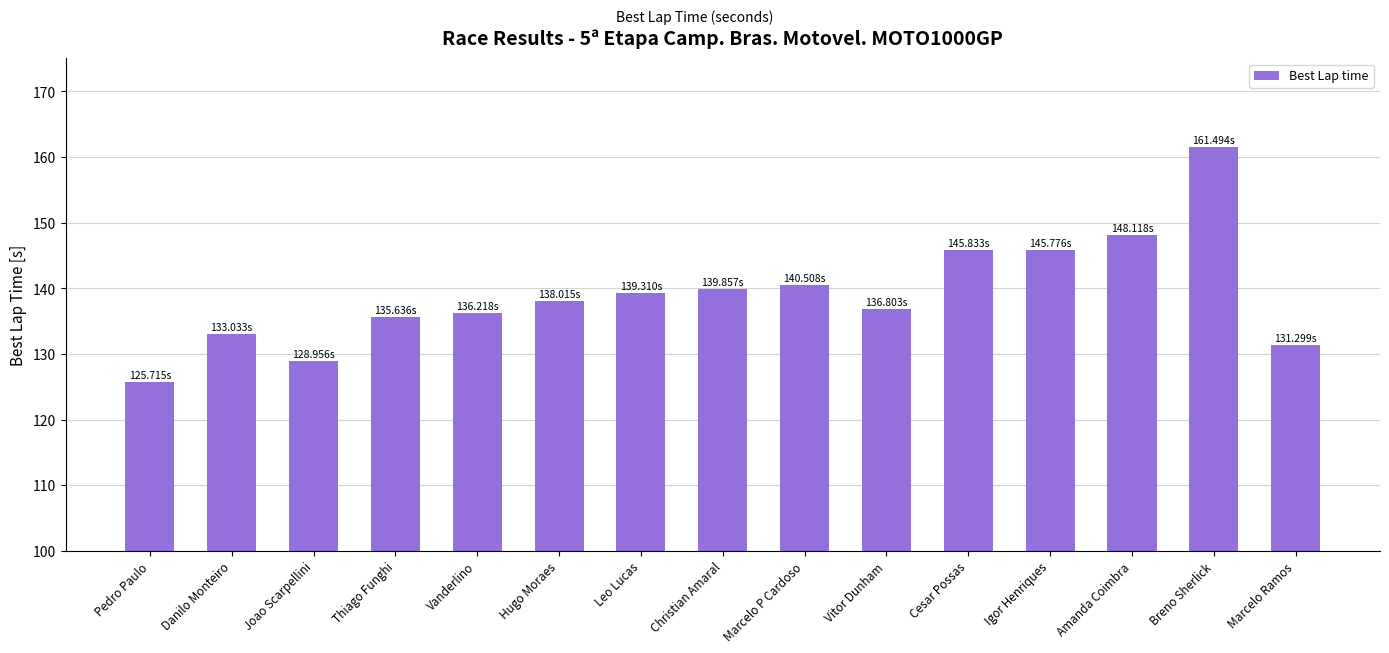

Which has a higher value, Vanderlino or Marcelo Ramos?

Vanderlino